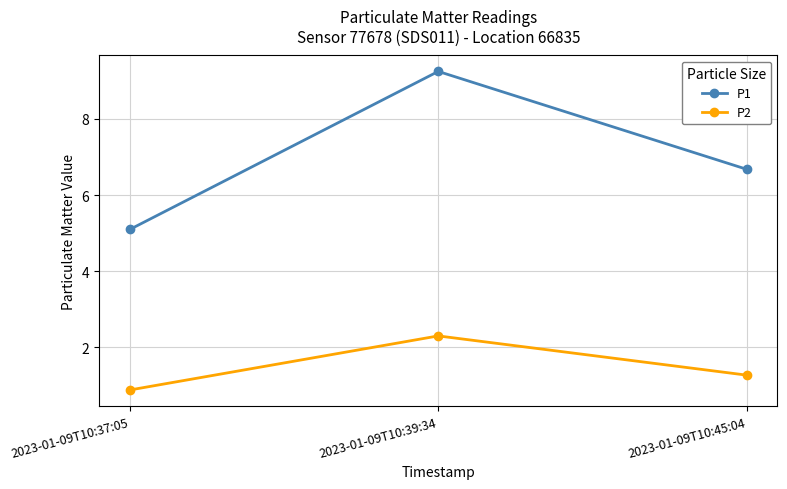

Count the number of data series in this chart.

2